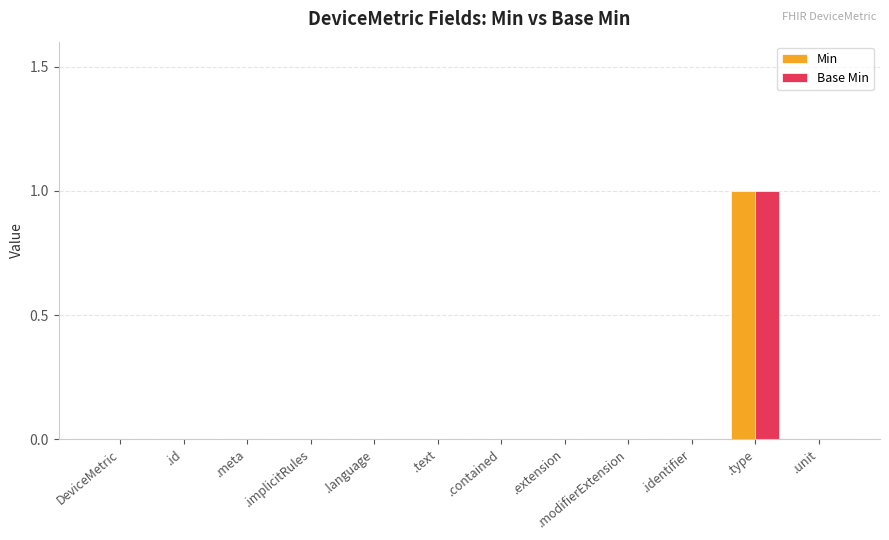

Is it true that Min equals 0 at .extension?

True